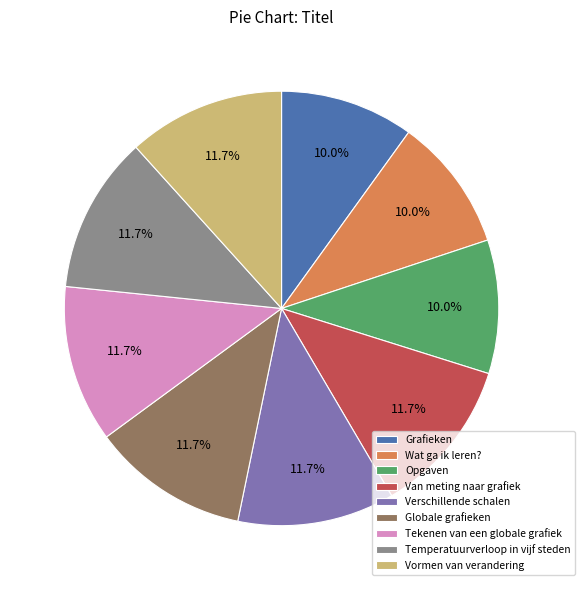

Does Wat ga ik leren? account for over 50% of the chart?

No